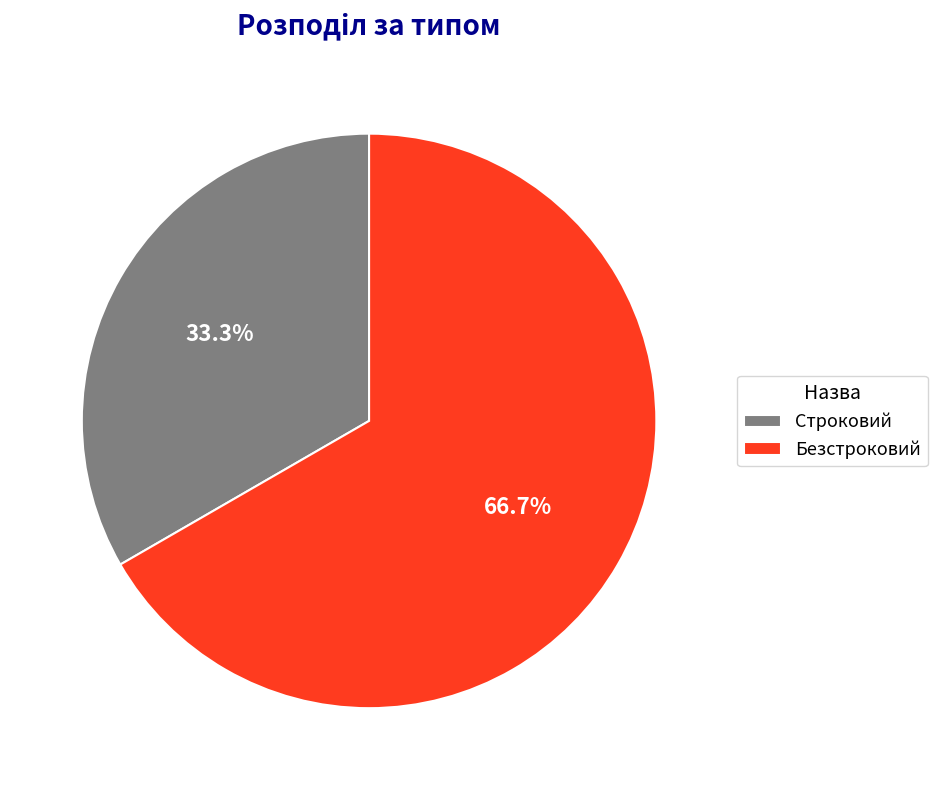

What percentage is the Строковий slice, to the nearest percent?

33%